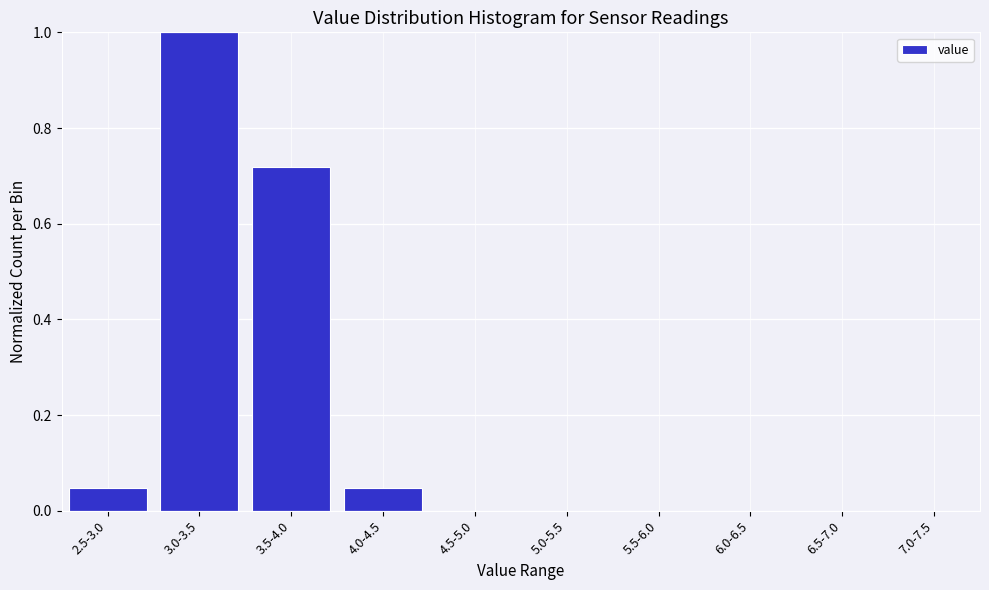

Between 5.0-5.5 and 3.0-3.5, which is larger?

3.0-3.5